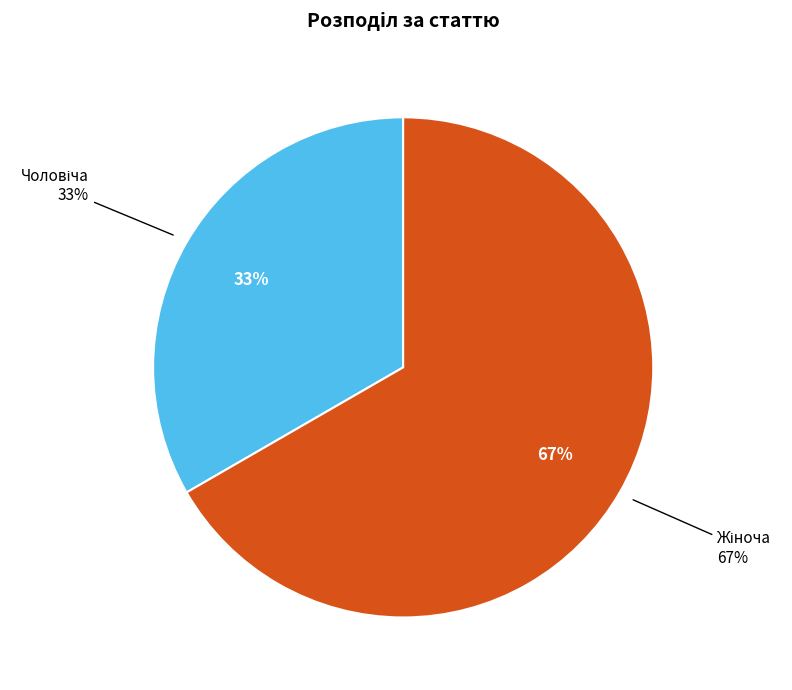

Does any single category account for the majority?

Yes